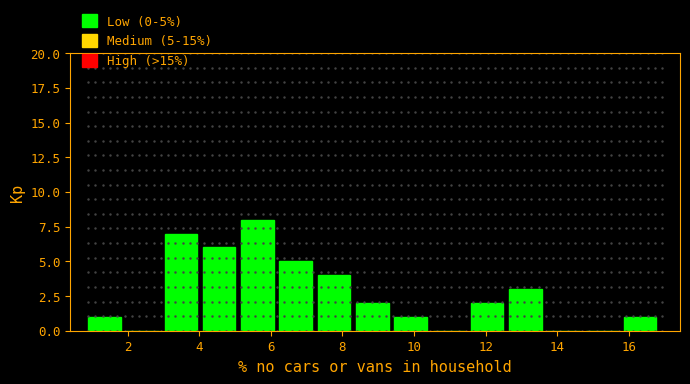

Over which range of the x-axis is the bar tallest?

5.2 to 6.2